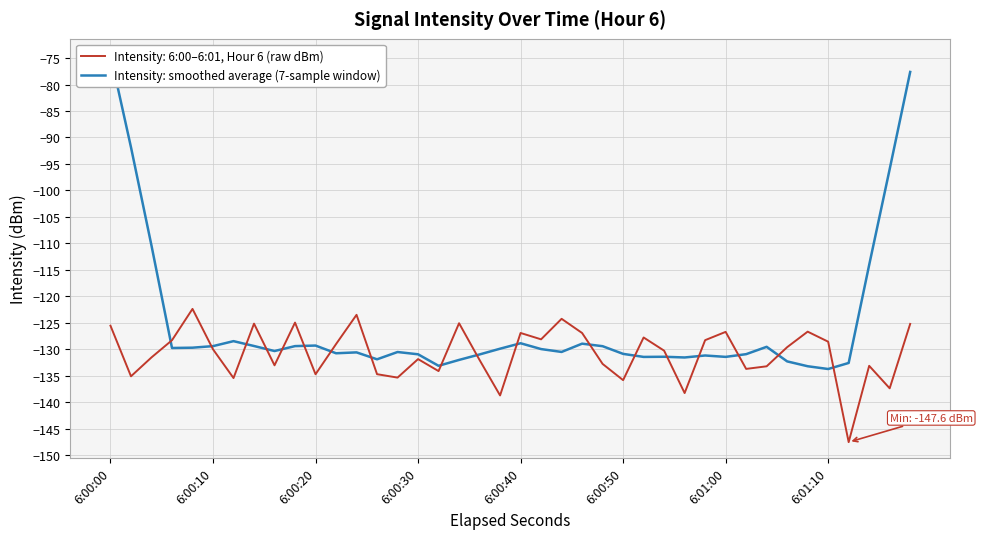

The Intensity: 6:00–6:01, Hour 6 (raw dBm) series shows -204.8 at 6:00:40. True or false?

False